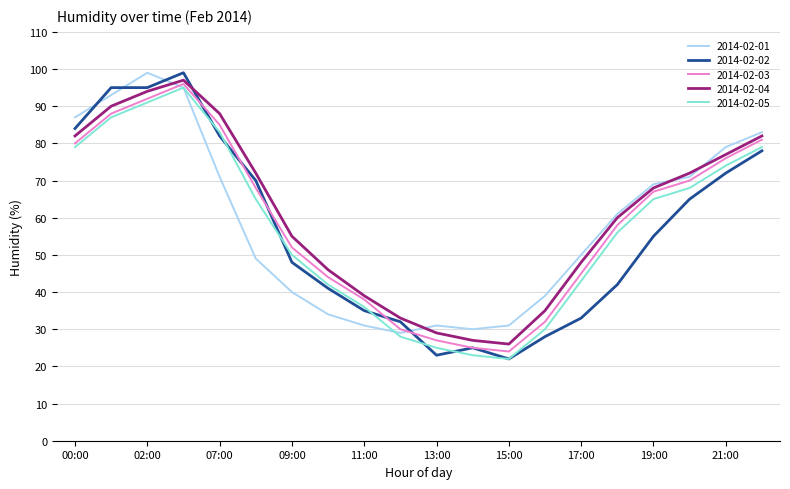

What is the maximum value shown in the chart?

99